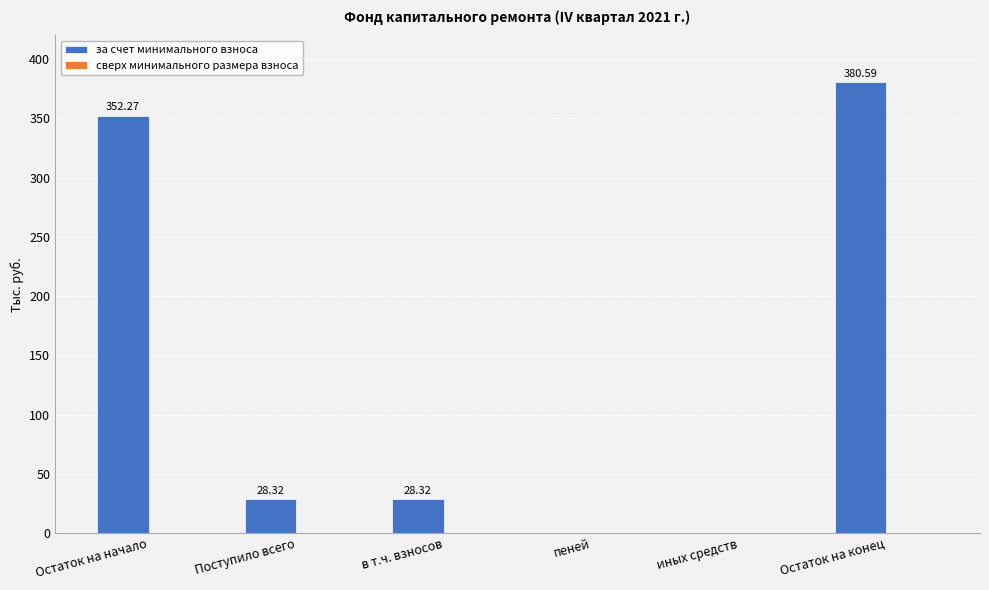

Which category has the highest value across all series?

Остаток на конец